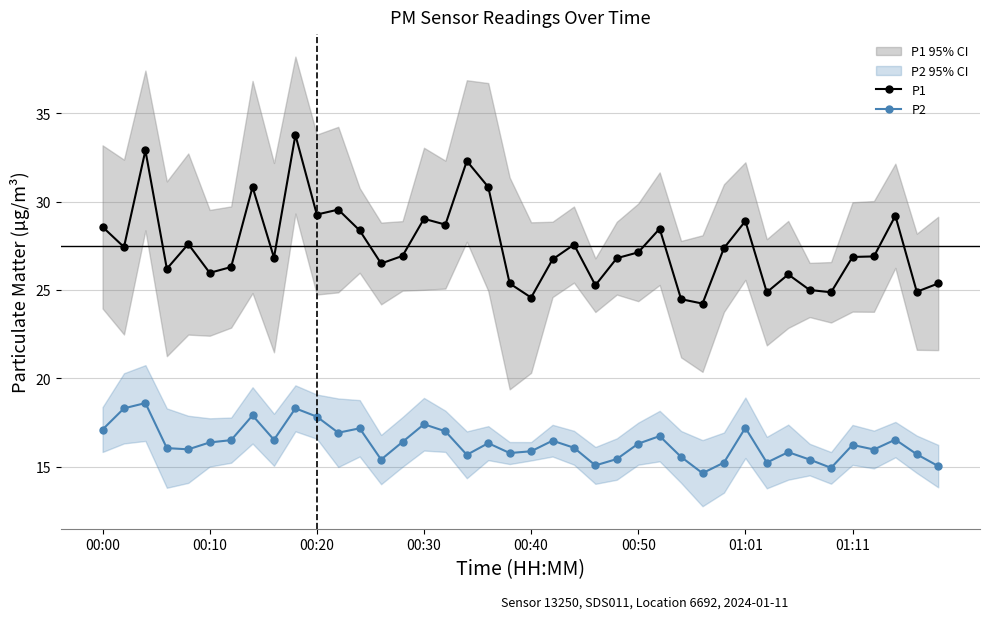

True or false: P2 has more than 0 interior local peaks.

True